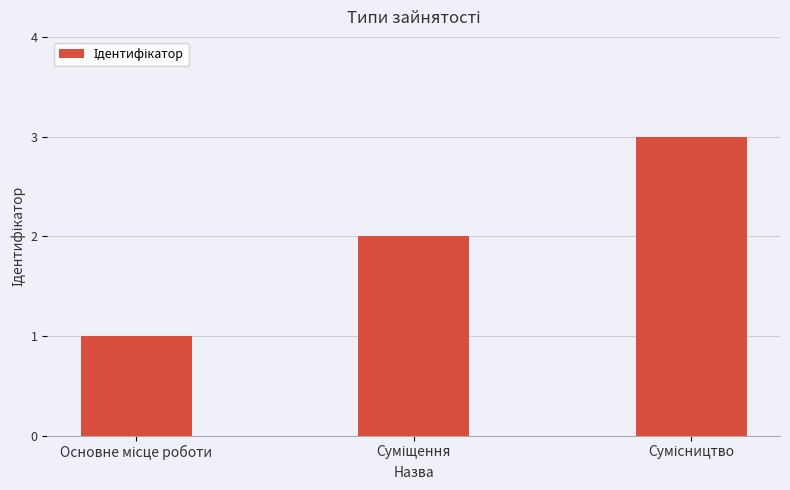

What is the sum of all values?

6